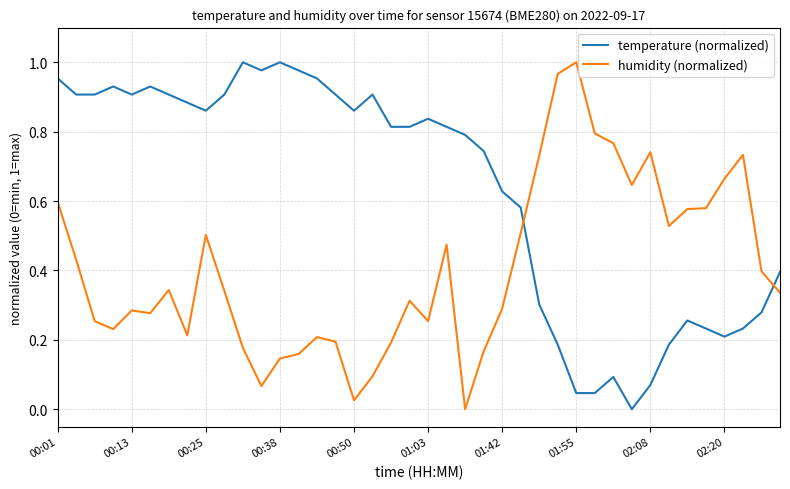

In humidity (normalized), how many points are lower than both neighbors (excluding endpoints)?

9